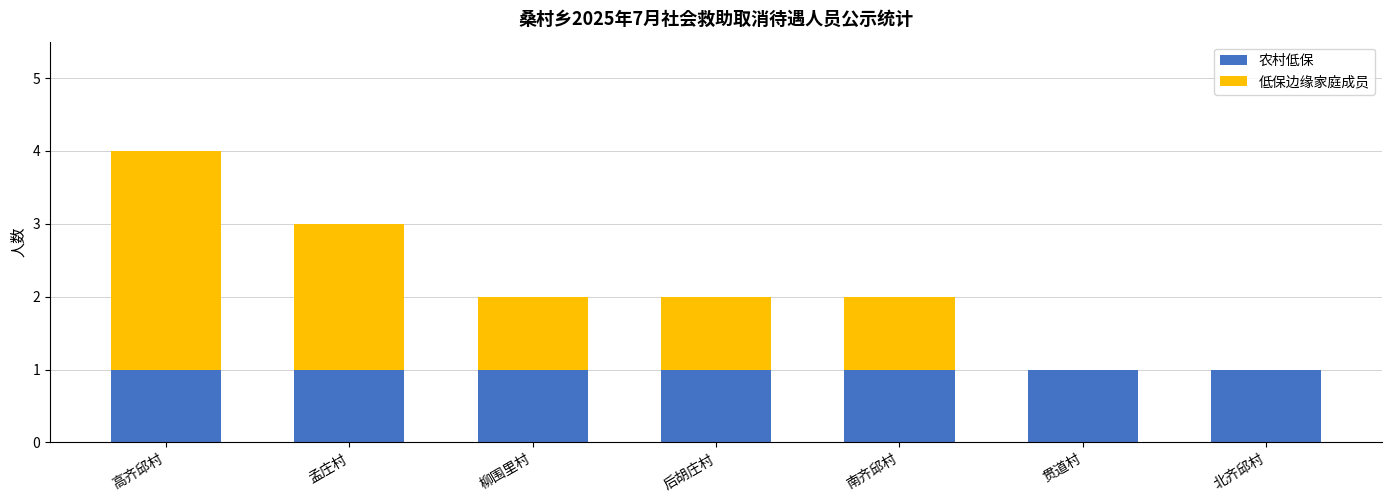

What is the sum of all 农村低保 values?

7